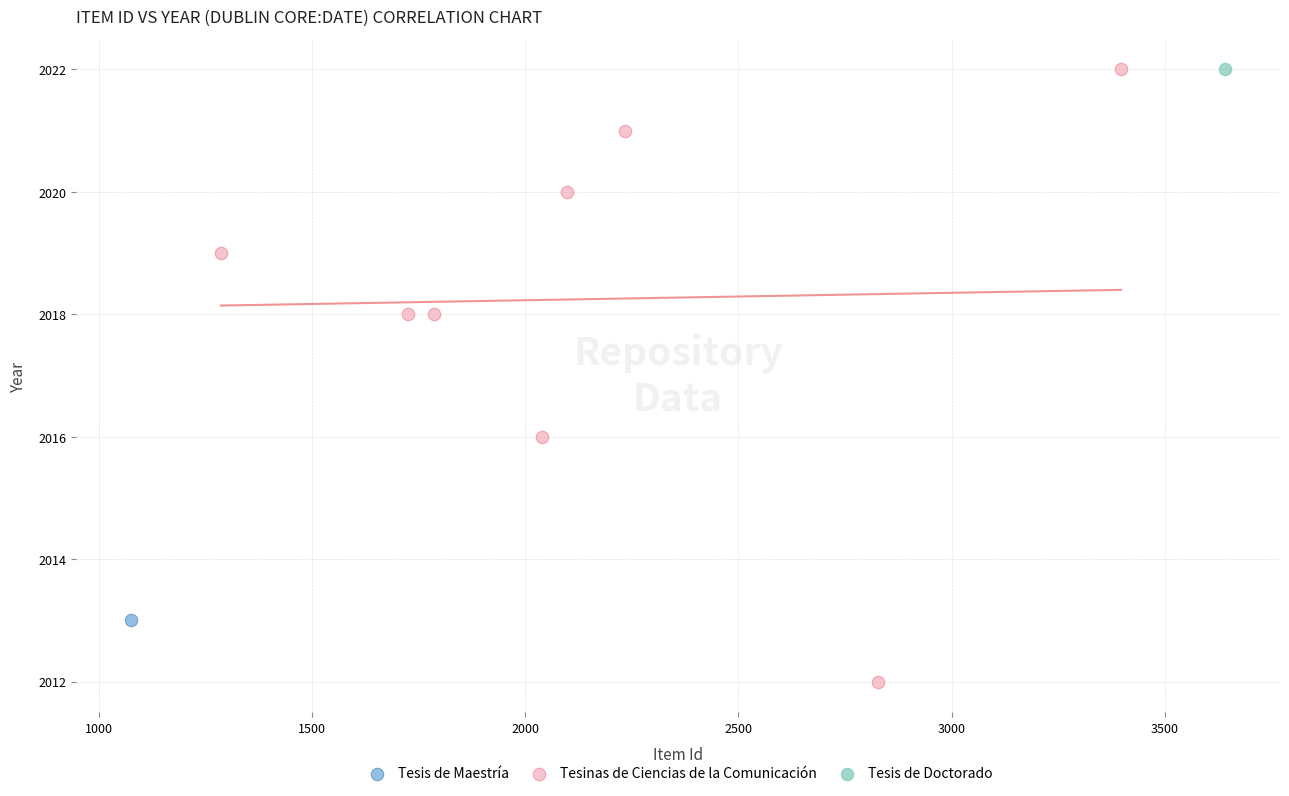

What are all the series names shown in the legend?

Tesis de Maestría, Tesinas de Ciencias de la Comunicación, Tesis de Doctorado